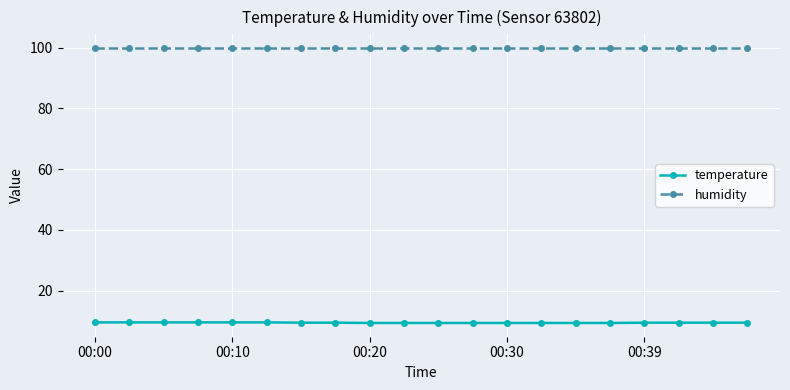

What is the minimum value shown in the chart?

9.3